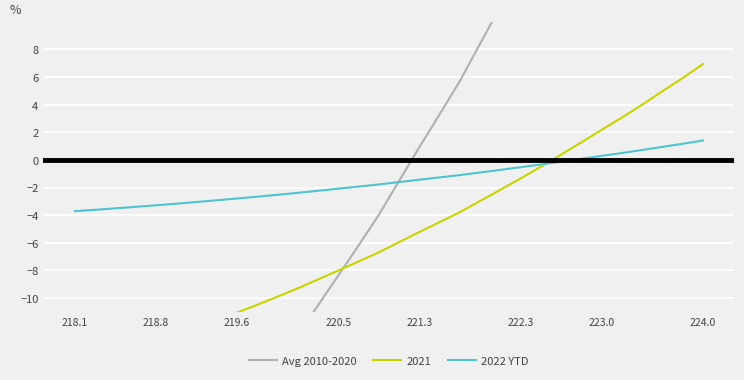

True or false: 2022 YTD has a value of -1.4 at 221.3.

True